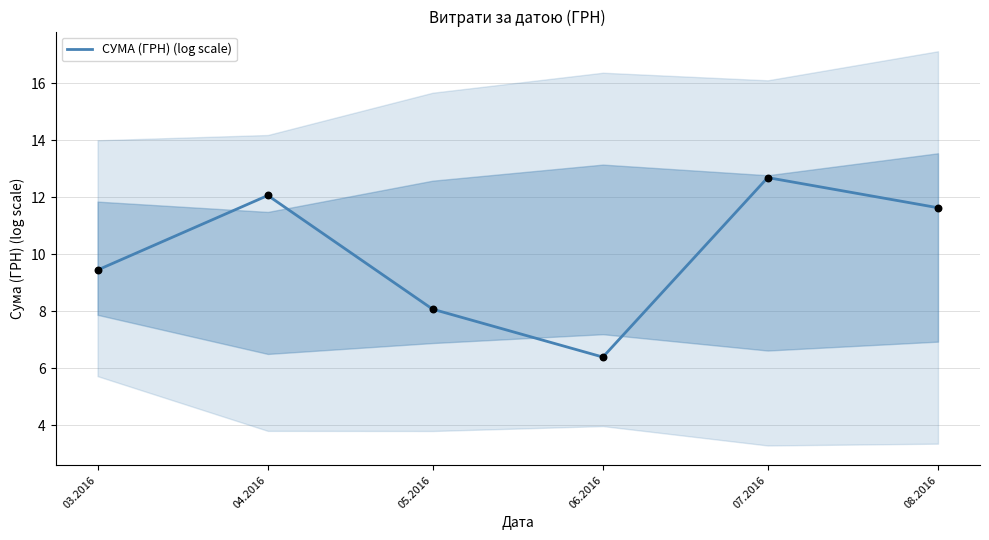

Between 04.2016 and 03.2016, which is larger?

04.2016